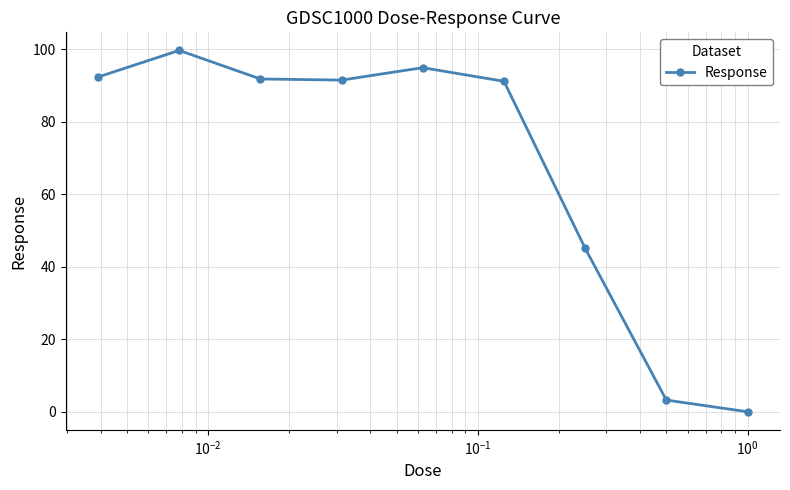

What is the maximum value shown in the chart?

99.7